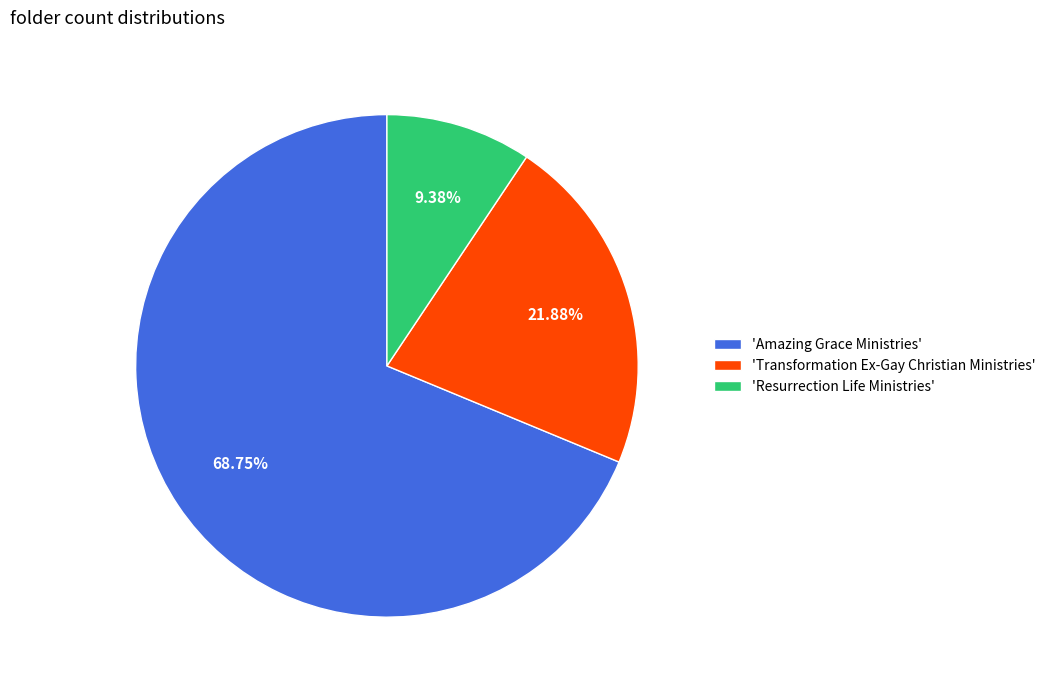

Is the sum of 'Resurrection Life Ministries' and 'Transformation Ex-Gay Christian Ministries' greater than half?

No